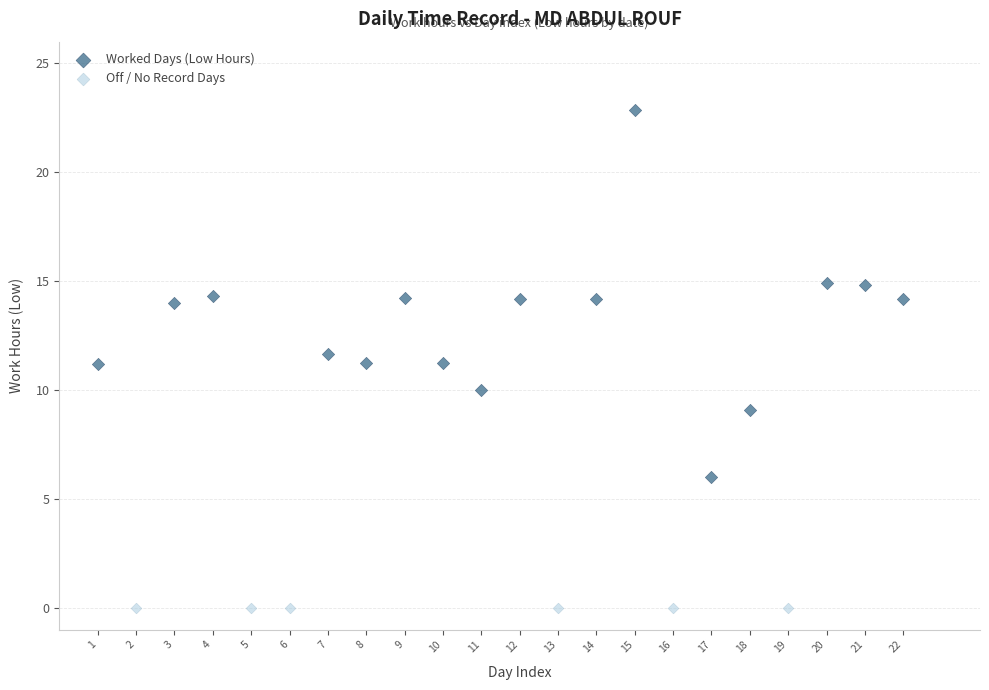

Which series reaches the minimum Y coordinate?

Off / No Record Days